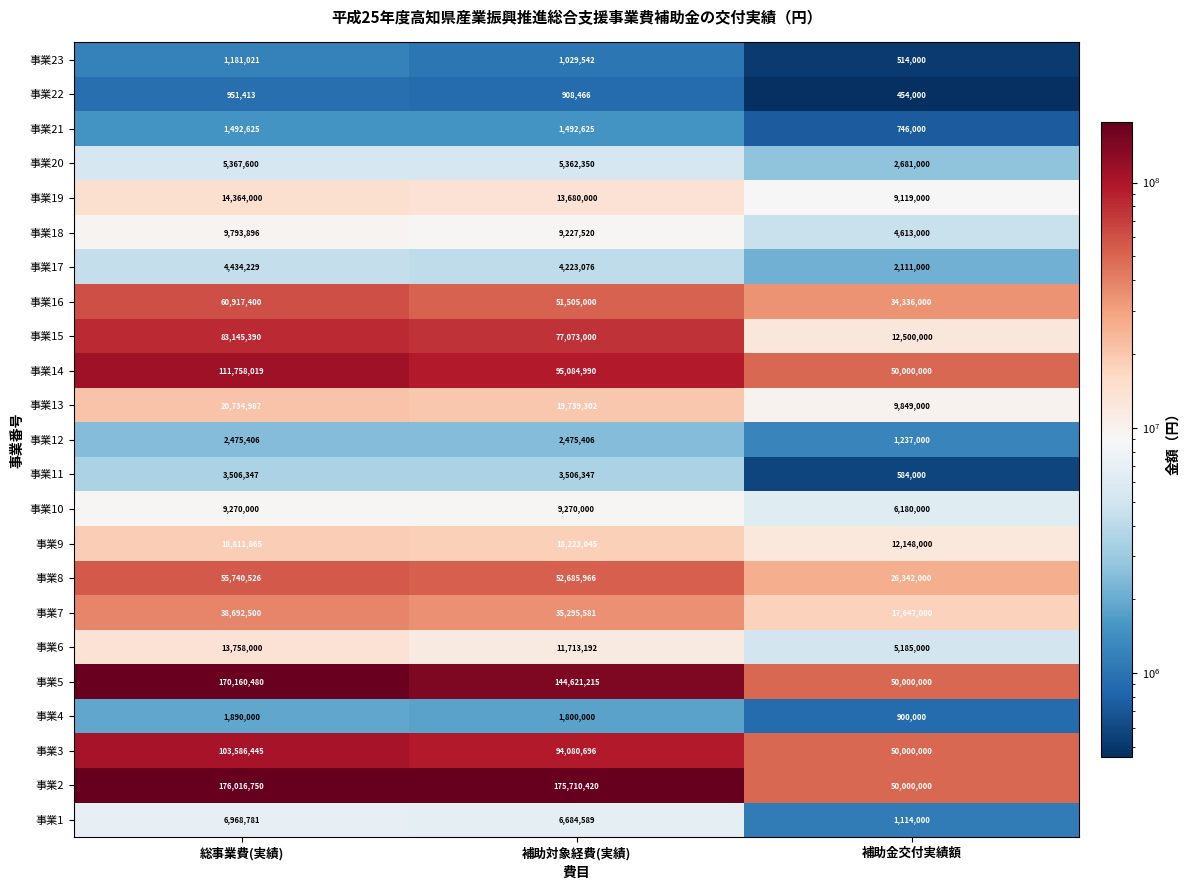

Which series has the largest range (max minus min)?

事業2